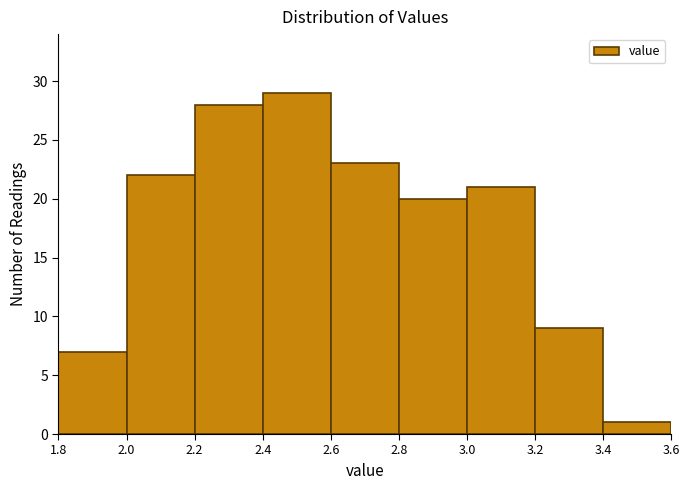

Reading left to right, transcribe this chart: for each bar, give the range it covers on the x-axis and its height. The values are not printed on the chart, so give them approximately, as read against the axis.

1.8 to 2.0: 7
2.0 to 2.2: 22
2.2 to 2.4: 28
2.4 to 2.6: 29
2.6 to 2.8: 23
2.8 to 3.0: 20
3.0 to 3.2: 21
3.2 to 3.4: 9
3.4 to 3.6: 1